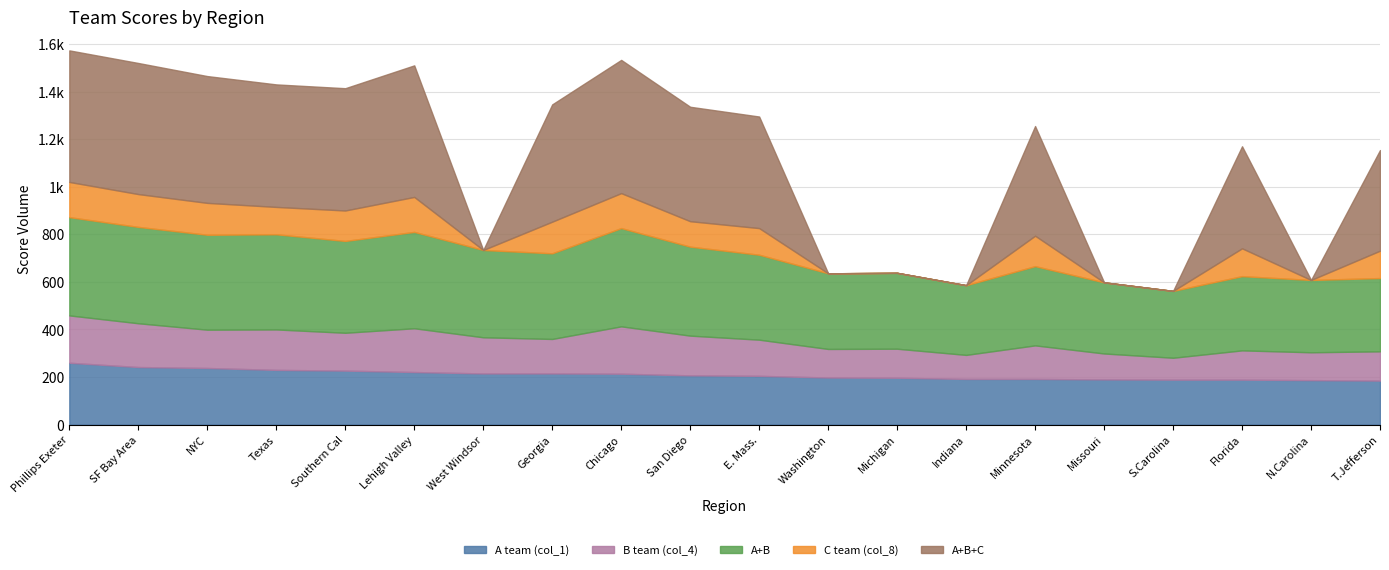

At which category is the sum across all series the highest?

Phillips Exeter